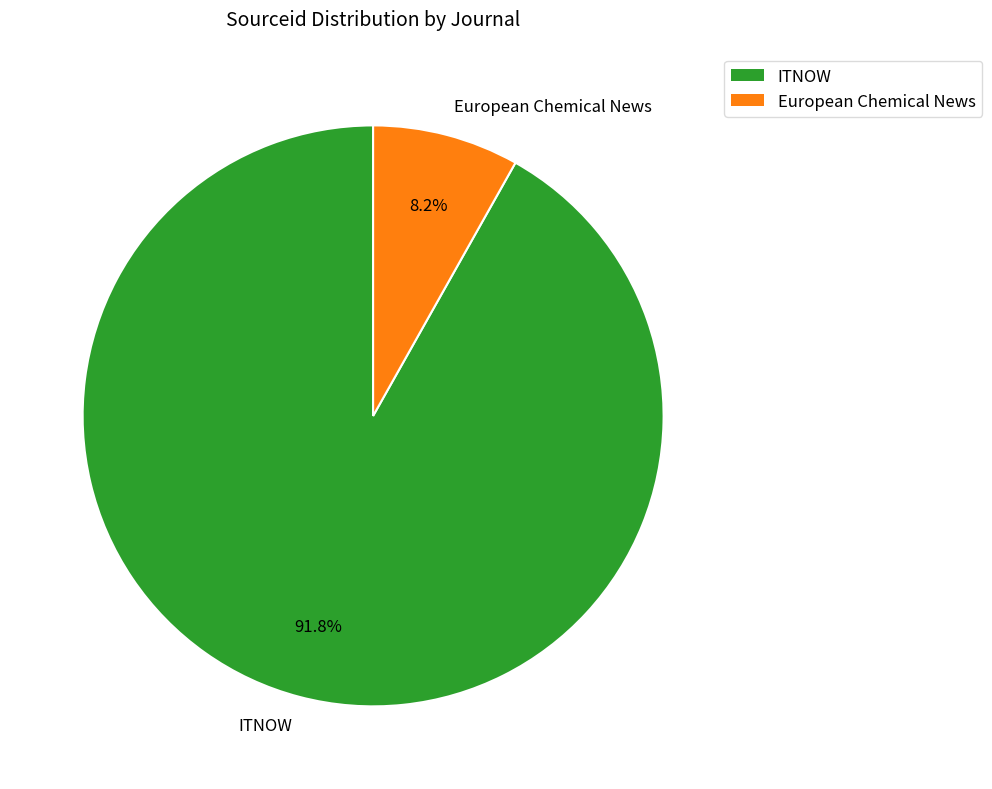

To the nearest percent, what portion does European Chemical News represent?

8%